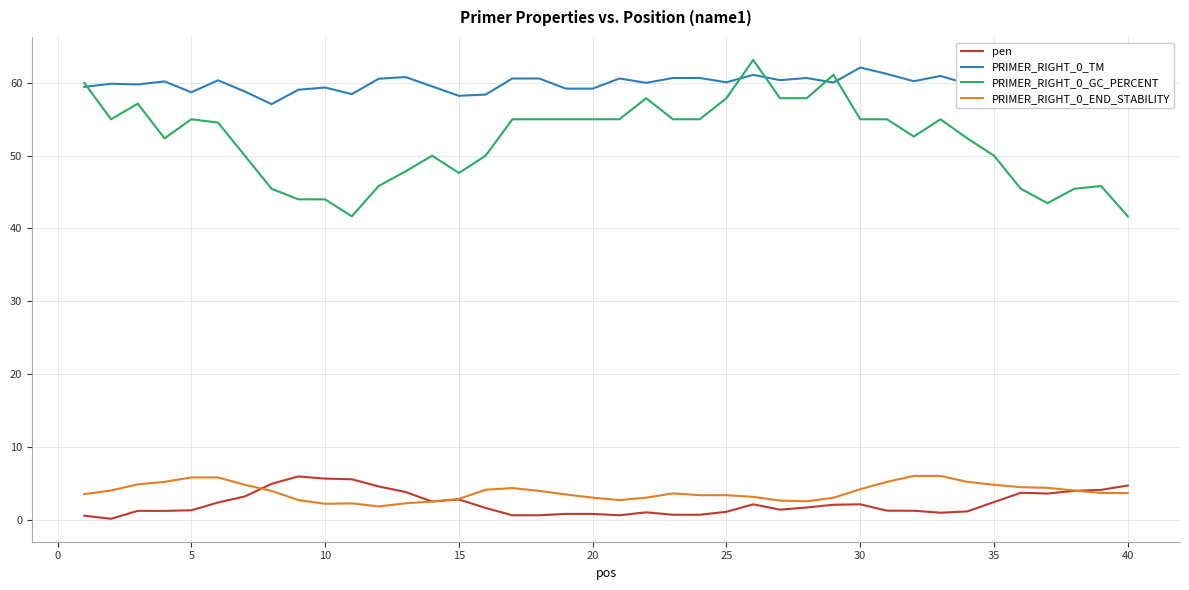

What is the minimum value for PRIMER_RIGHT_0_TM?

57.1